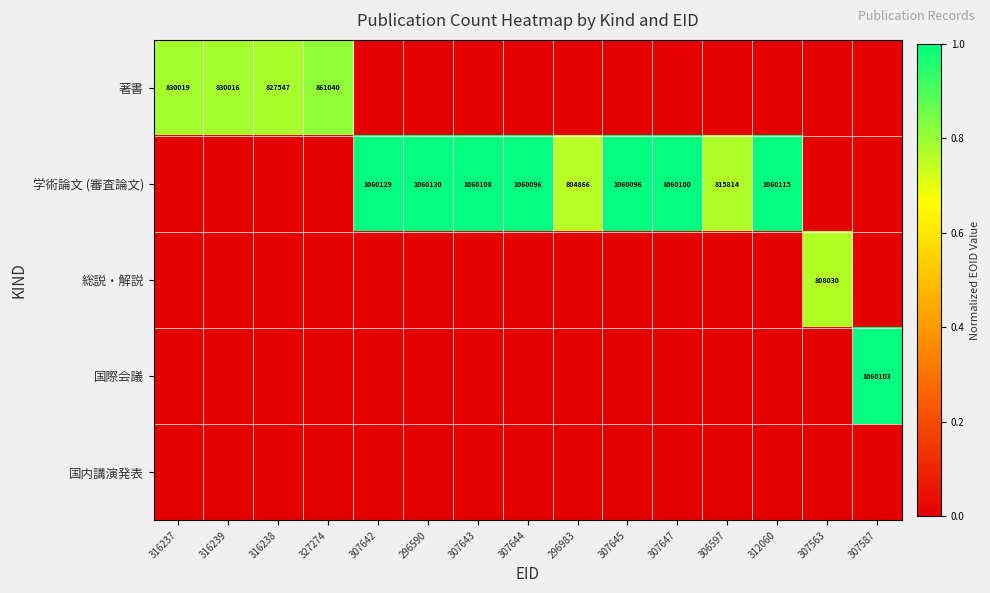

The value of 学術論文 (審査論文) at 307644 is 1394453. True or false?

False